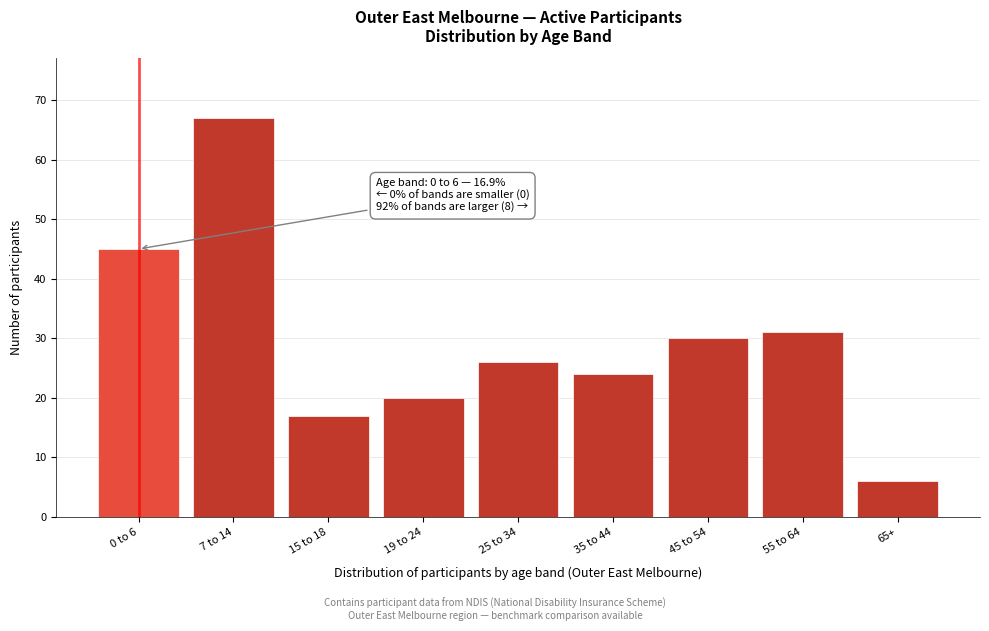

Reading left to right, transcribe all the data shown in this chart.

45	67	17	20	26	24	30	31	6